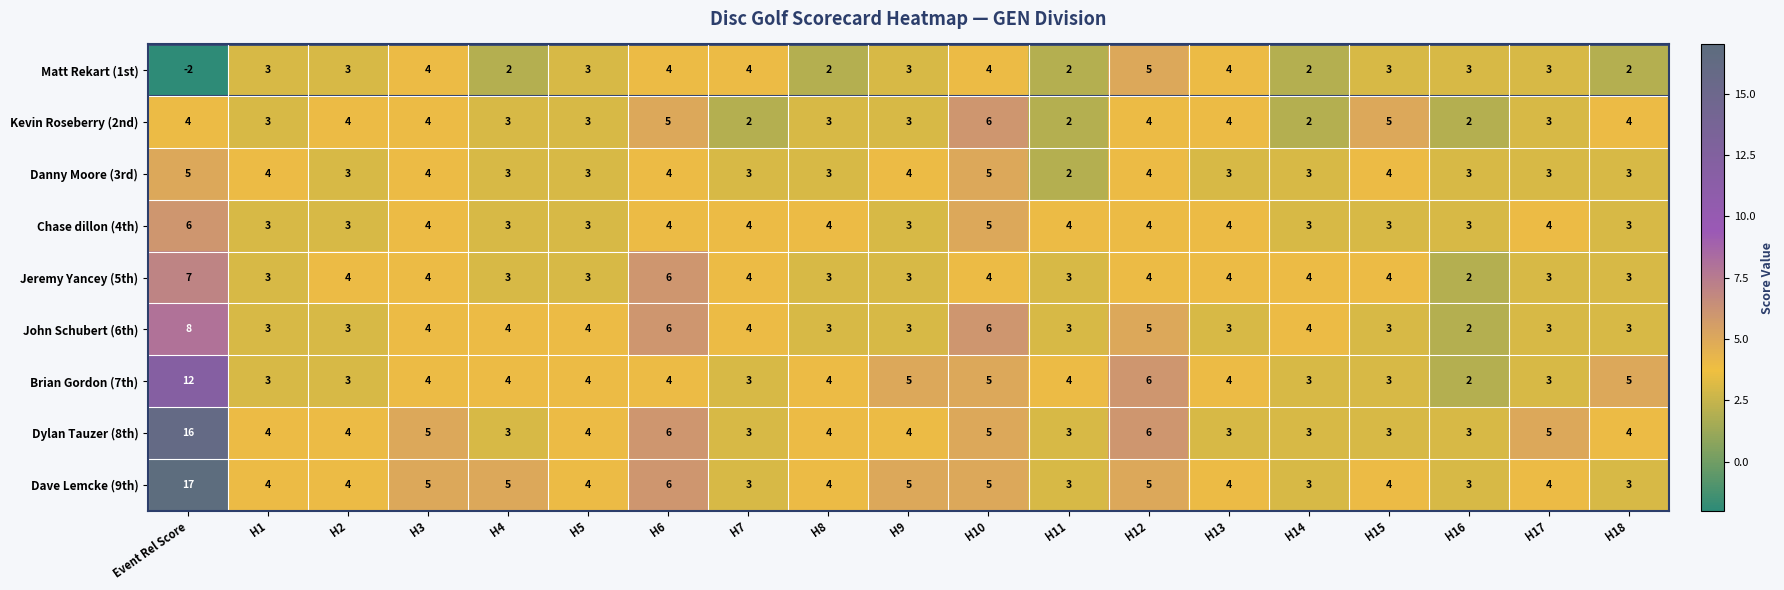

Which label corresponds to the smallest value in the chart?

Event Rel Score